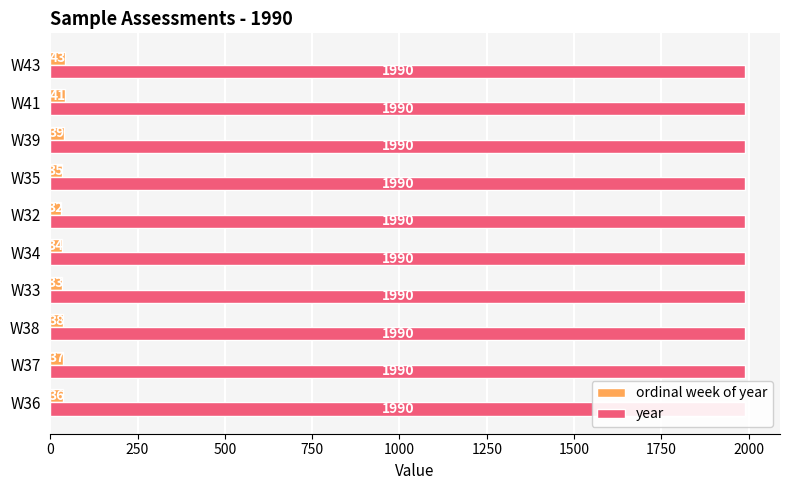

How many values in the ordinal week of year series are below 37?

5